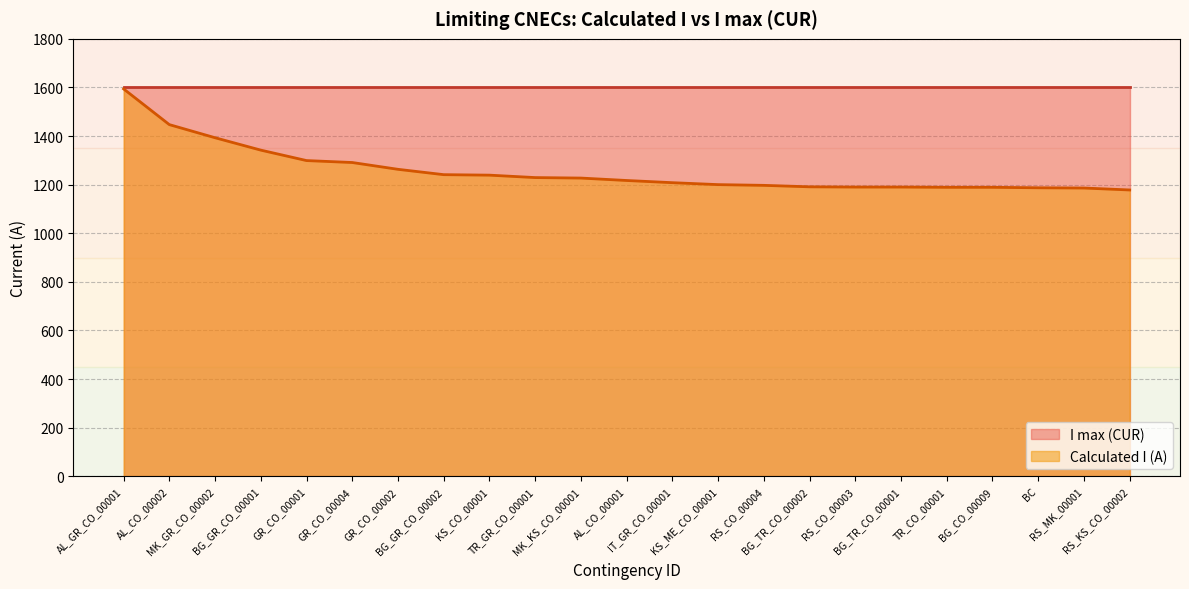

What is the change in value from AL_CO_00002 to BG_CO_00009?

-258